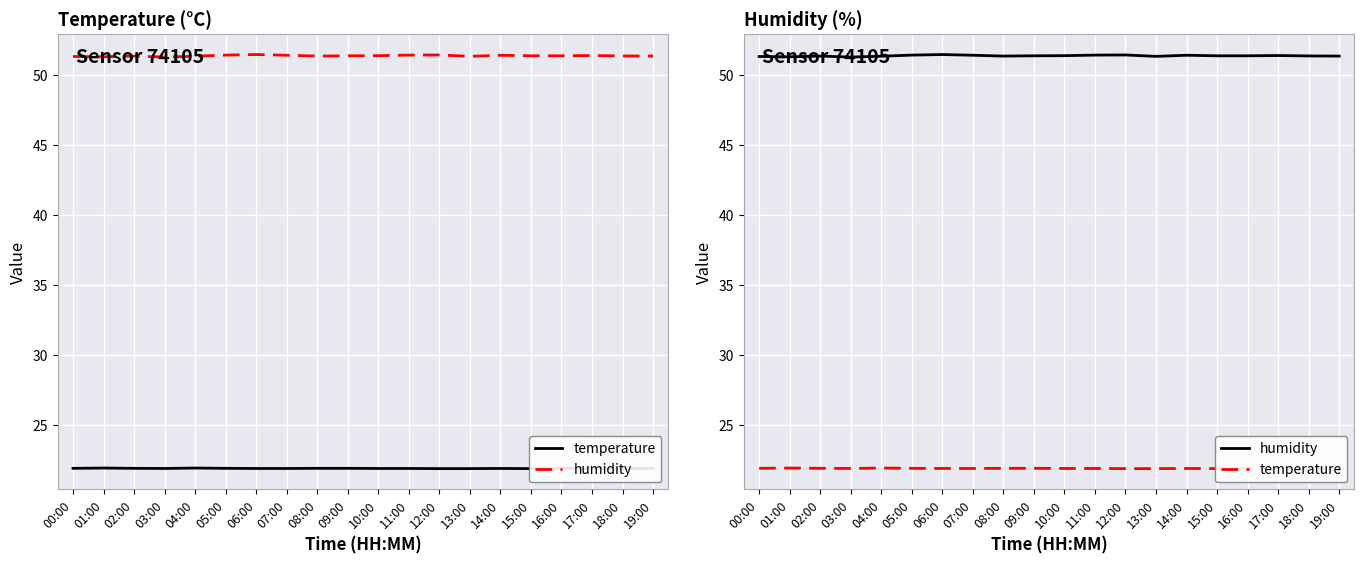

What is the difference between the second highest and minimum values in the humidity series?

0.1